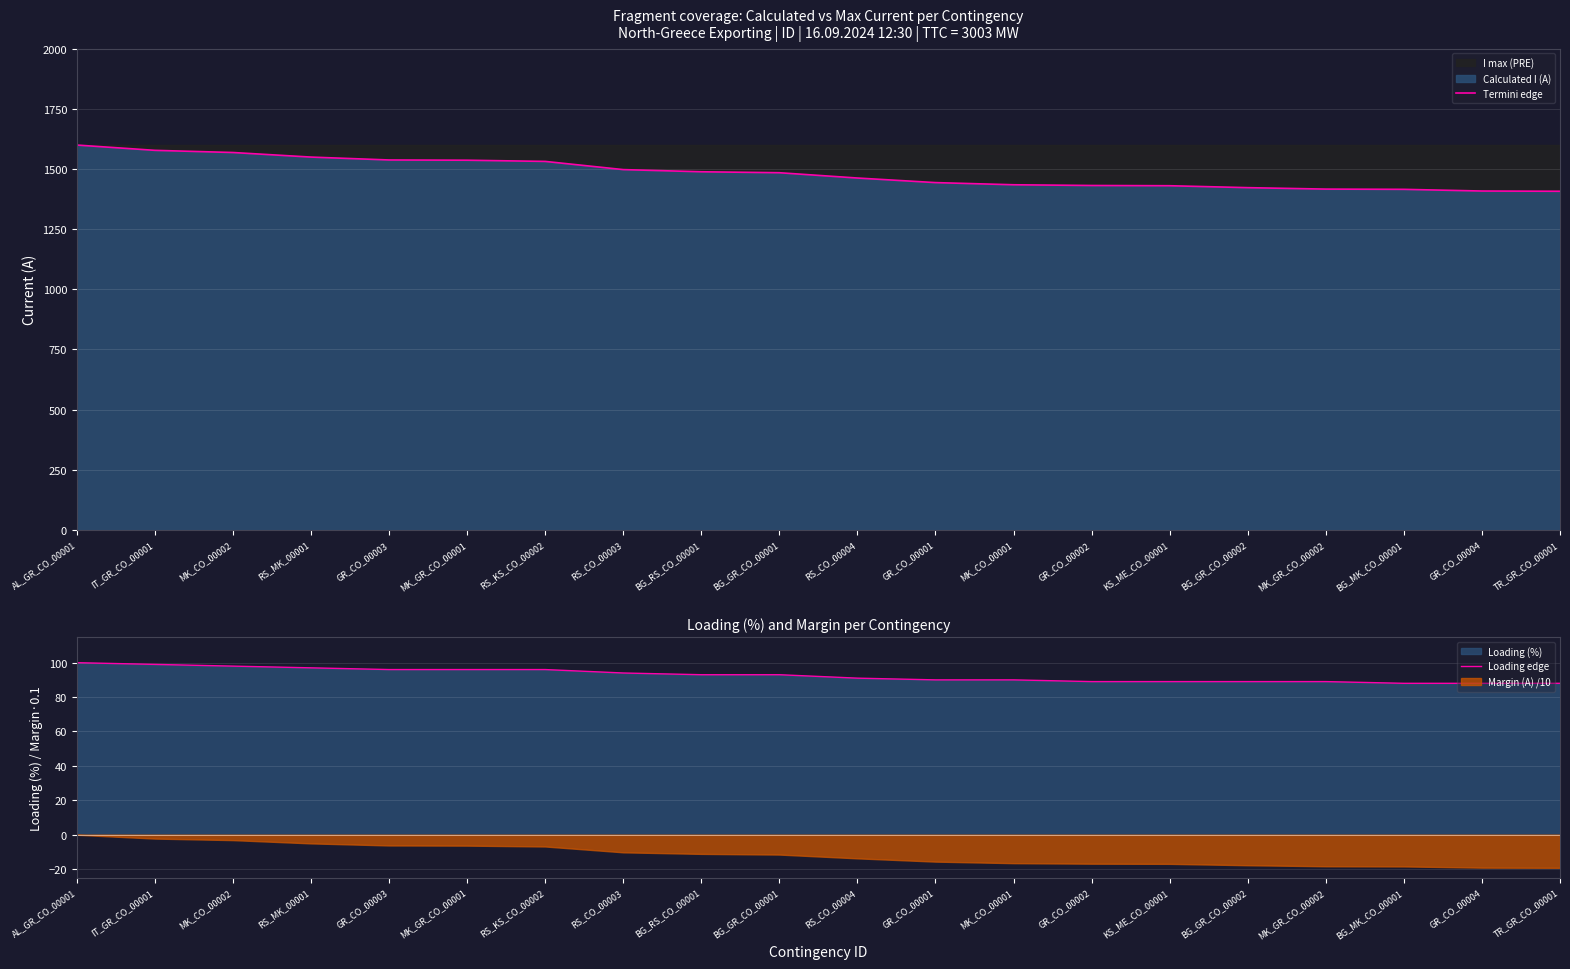

At how many categories does at least one series exceed 1086?

20